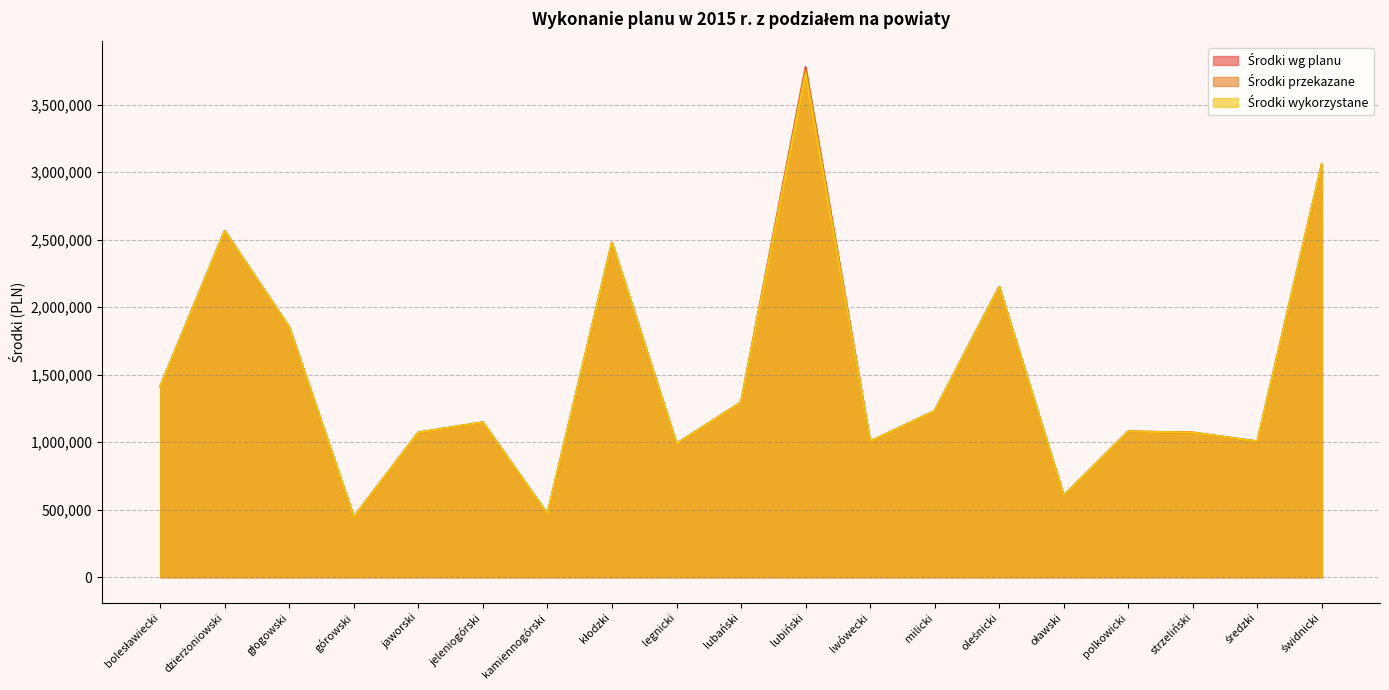

Where is the first local minimum for Środki przekazane?

górowski